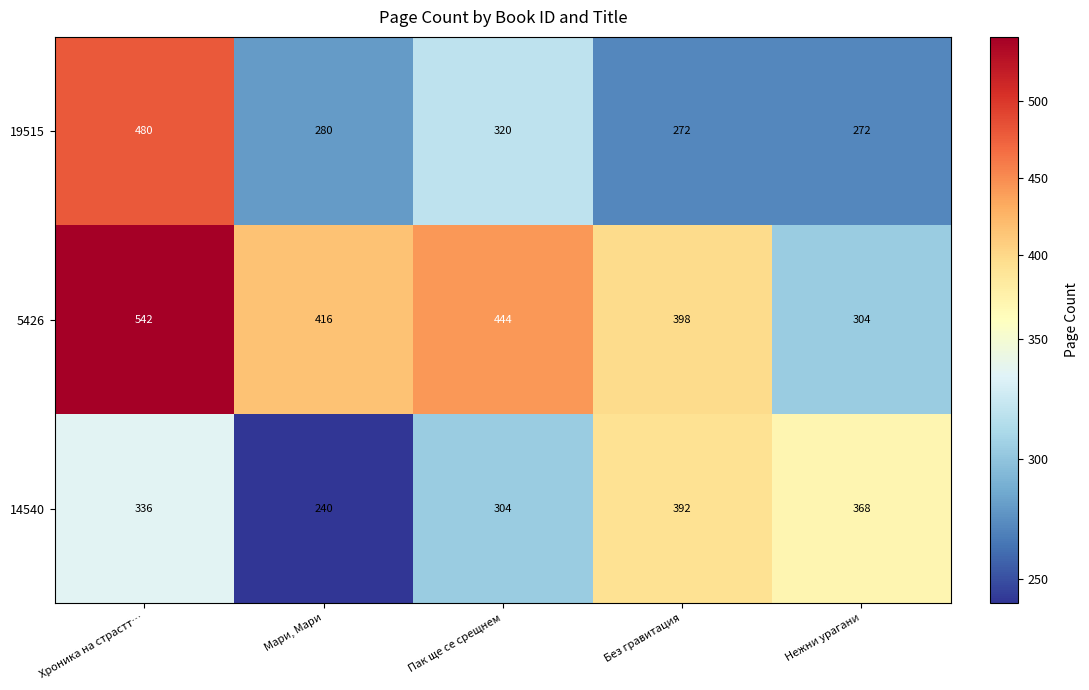

Reading left to right, list all the values displayed in this chart.

19515: 480	280	320	272	272
5426: 542	416	444	398	304
14540: 336	240	304	392	368